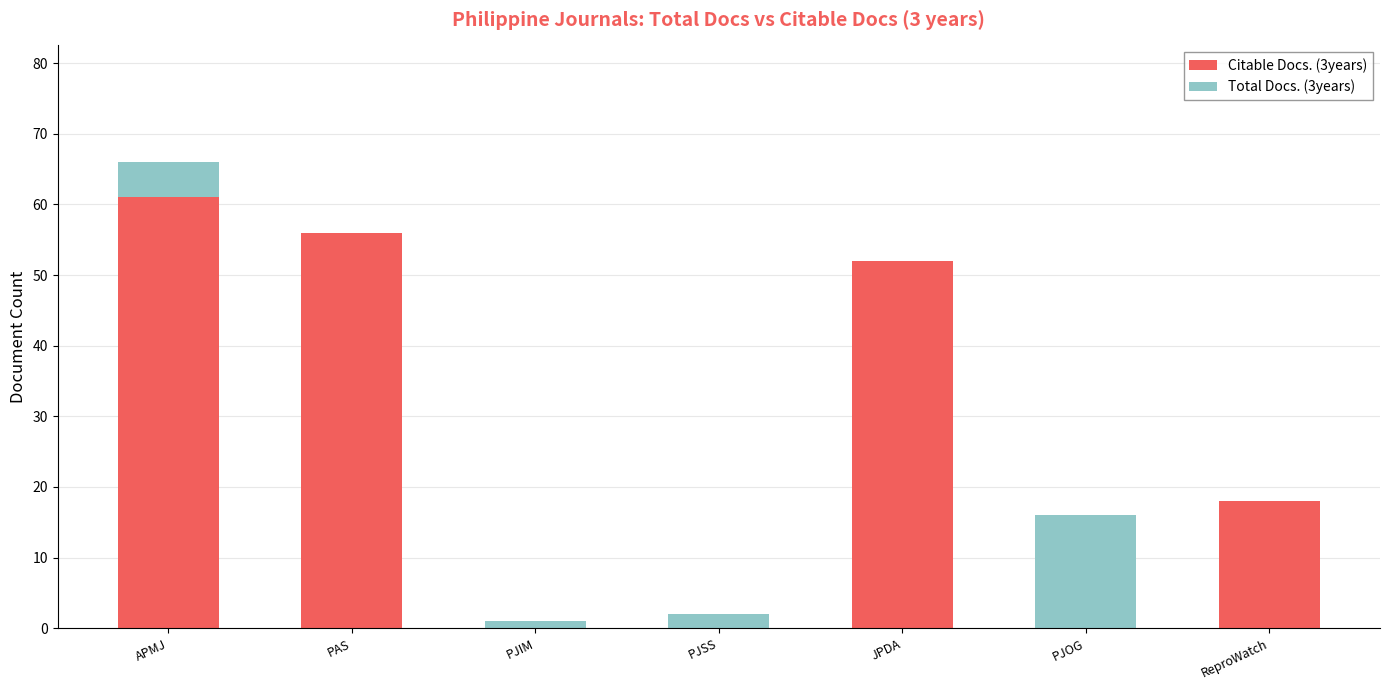

At which category is the sum across all series the highest?

APMJ